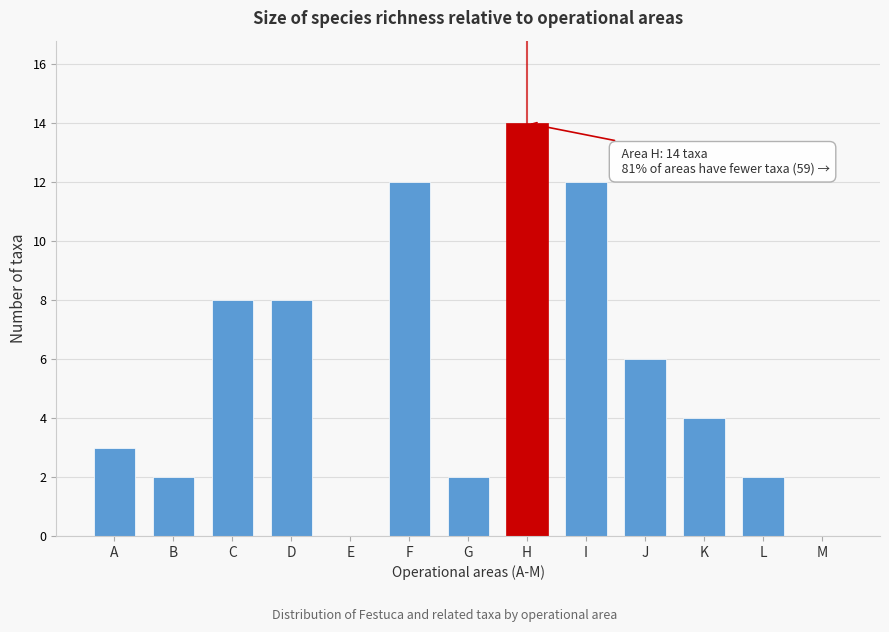

Reading left to right, transcribe all the data shown in this chart.

A=3	B=2	C=8	D=8	E=0	F=12	G=2	H=14	I=12	J=6	K=4	L=2	M=0